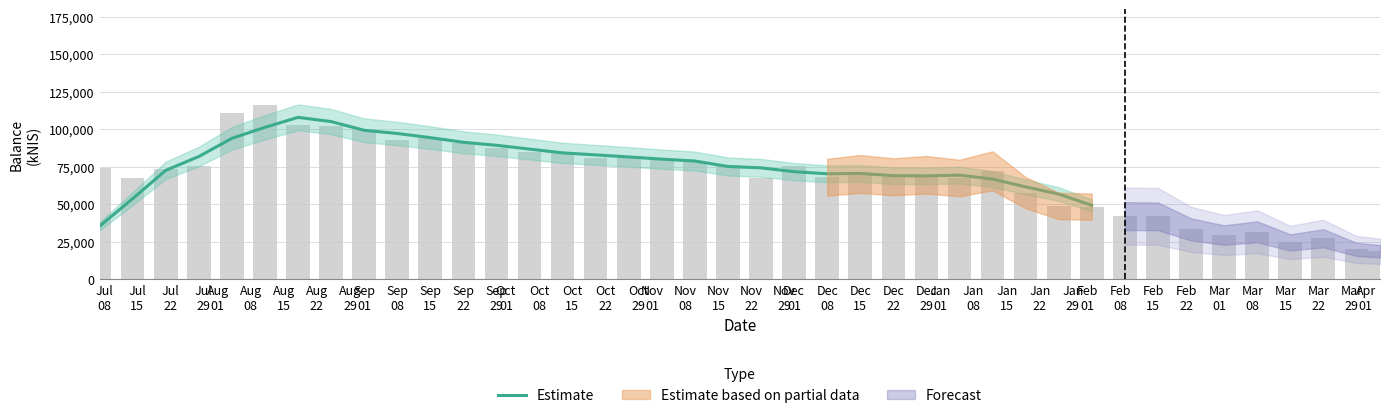

How many data points are less than 78945?

15